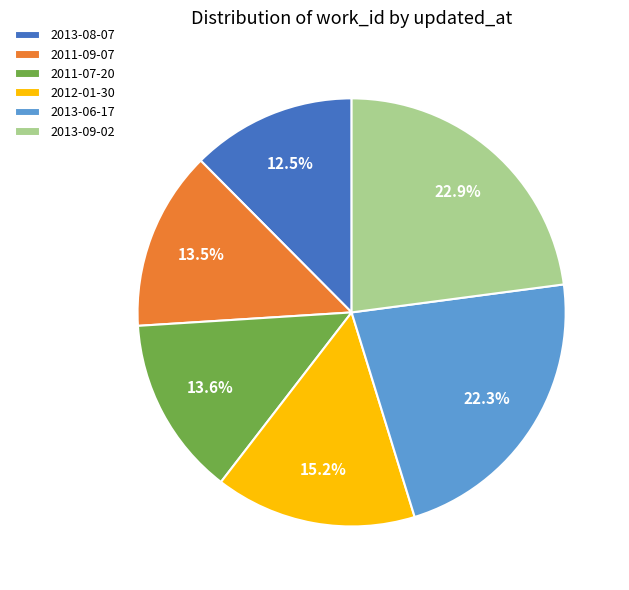

To the nearest percent, what is the average slice percentage?

17%